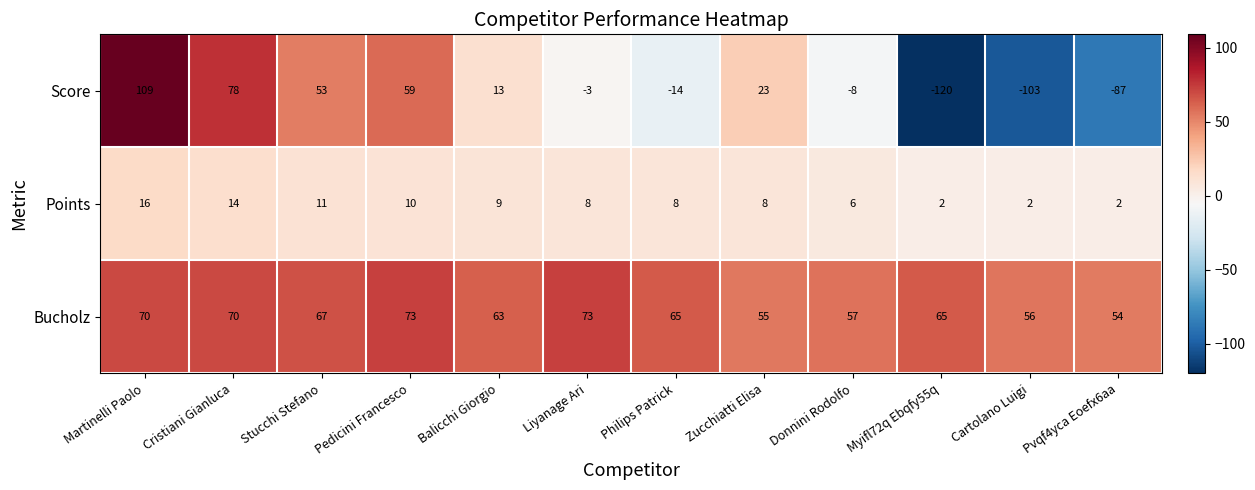

The Points series shows 2 at Myifl72q Ebqfy55q. True or false?

True